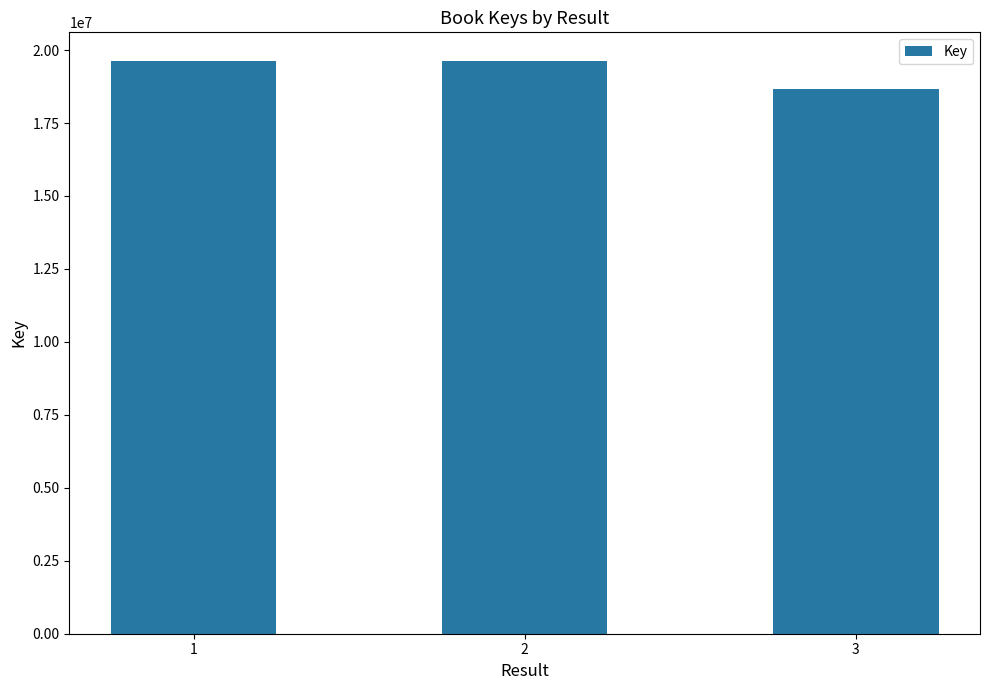

Read the value at 1, to the nearest 100.

19626600